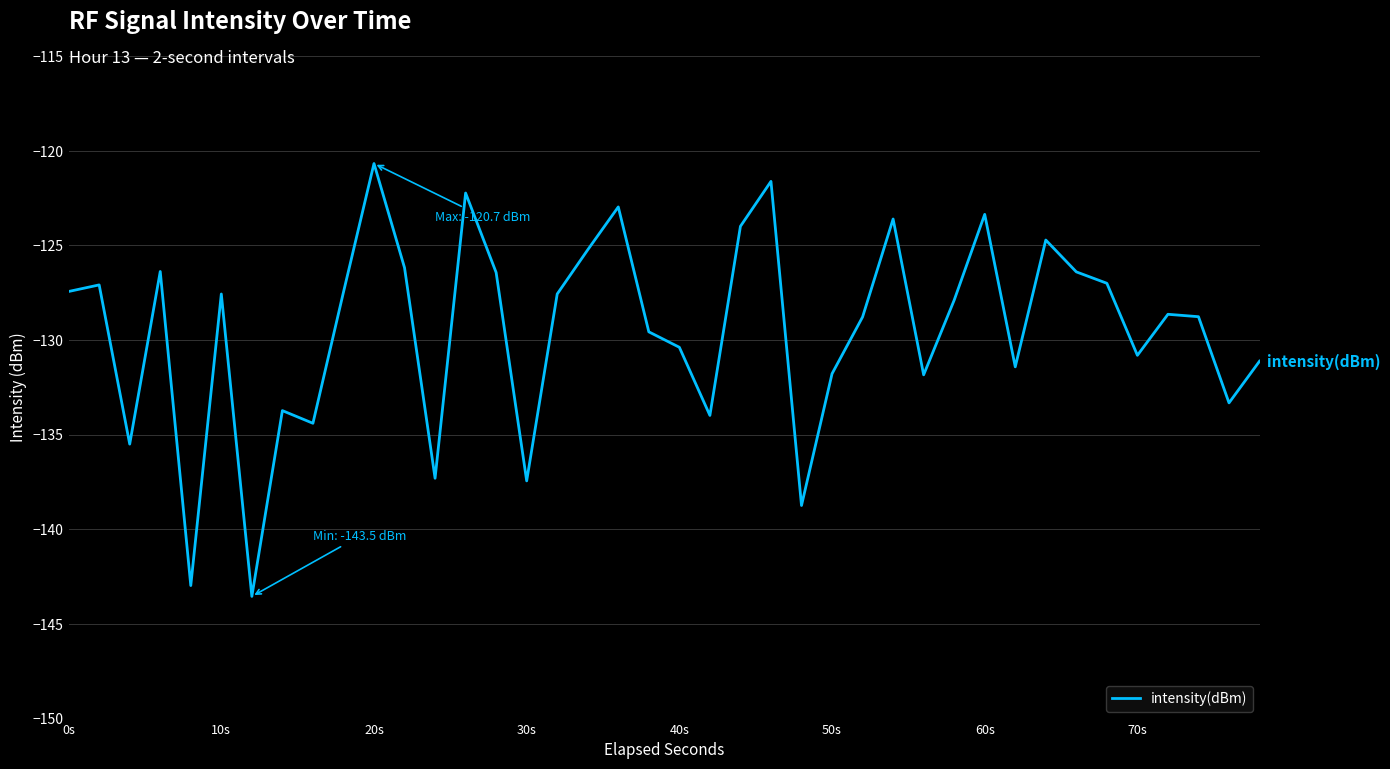

What is the difference between the maximum and minimum values?

22.9